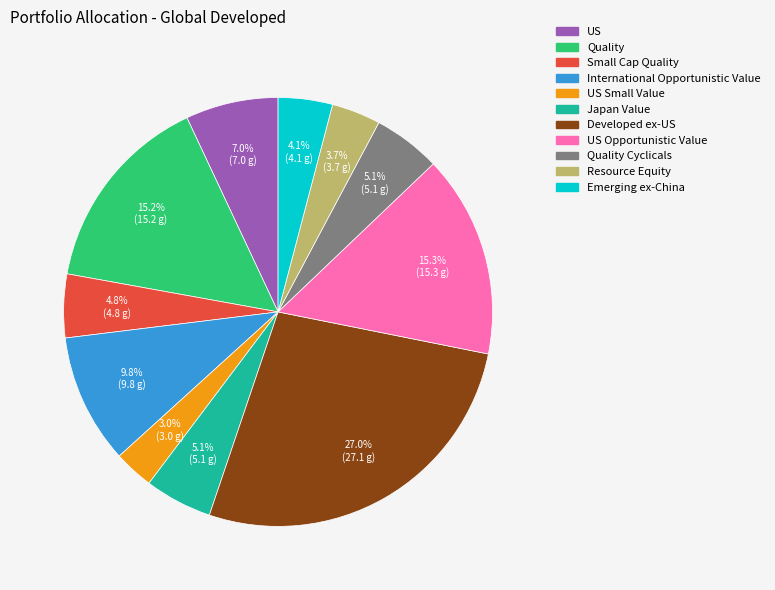

What portion of the pie excludes Quality?

84.8%